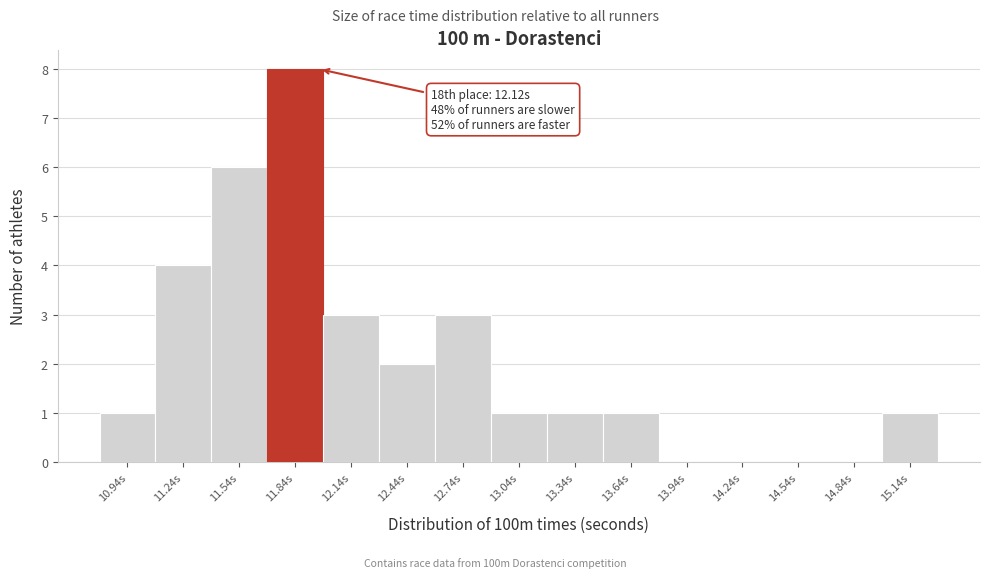

Reading left to right, transcribe all the data shown in this chart.

10.94s=1	11.24s=4	11.54s=6	11.84s=8	12.14s=3	12.44s=2	12.74s=3	13.04s=1	13.34s=1	13.64s=1	13.94s=0	14.24s=0	14.54s=0	14.84s=0	15.14s=1